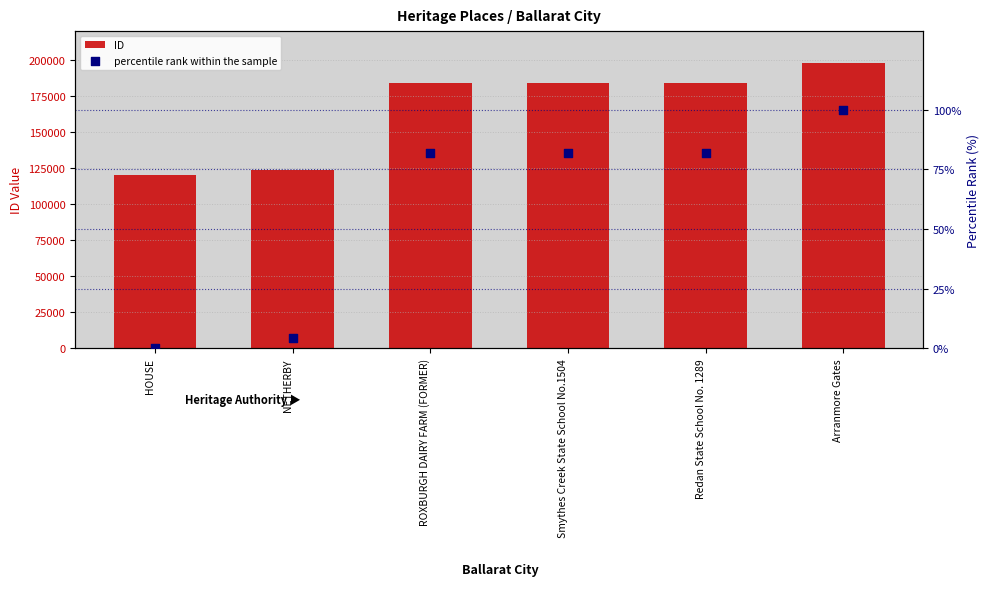

What is the total value across all series at HOUSE?

120399.0